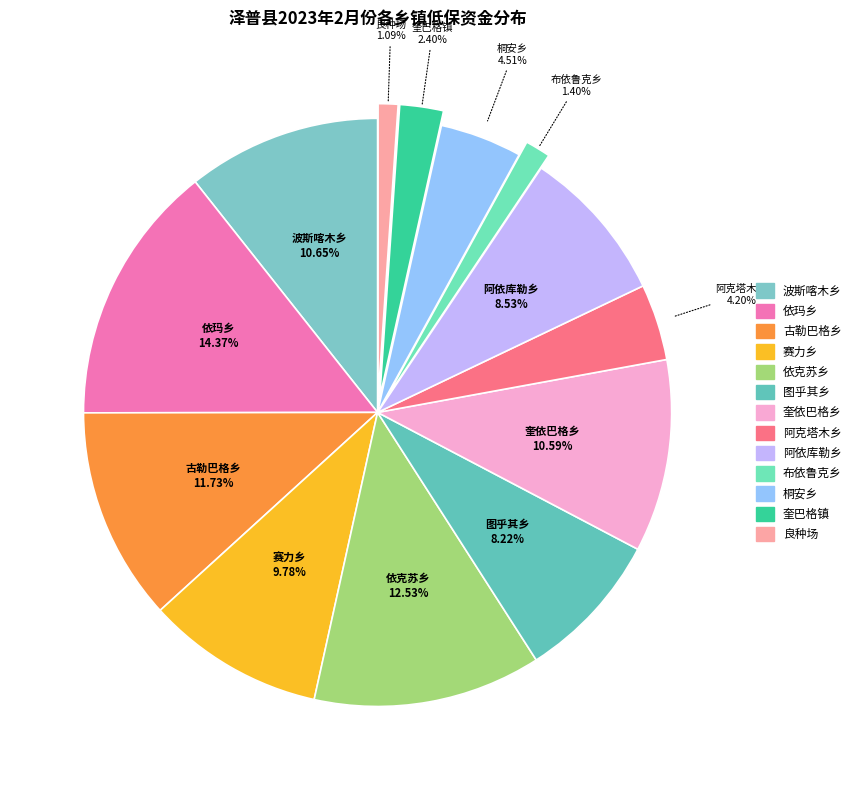

Which category has the biggest portion of the pie?

依玛乡